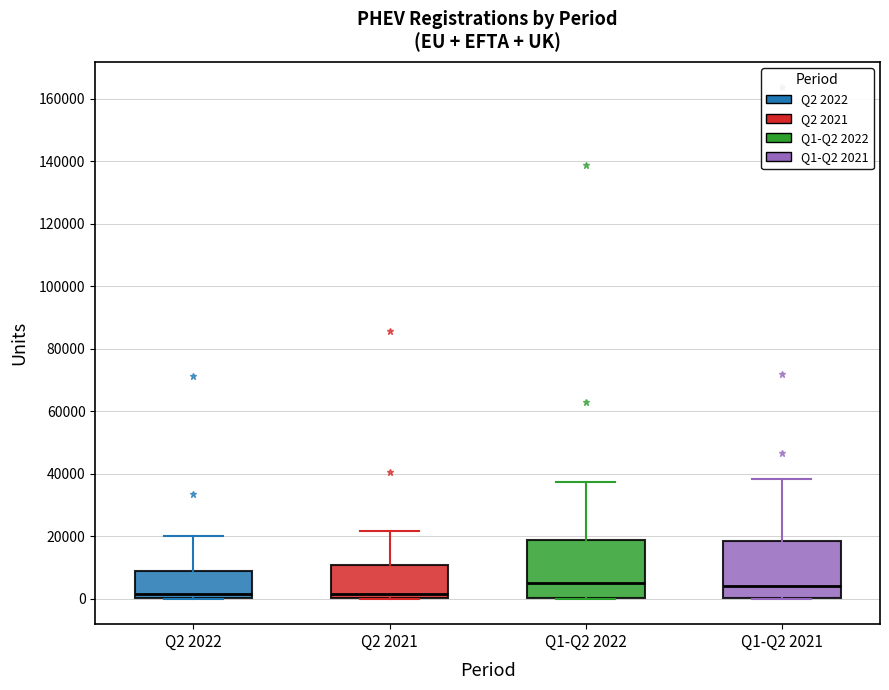

Where is the lower edge of the box for Q1-Q2 2021 on the y-axis? The values are not printed on the chart, so give them approximately, as read against the axis.

0